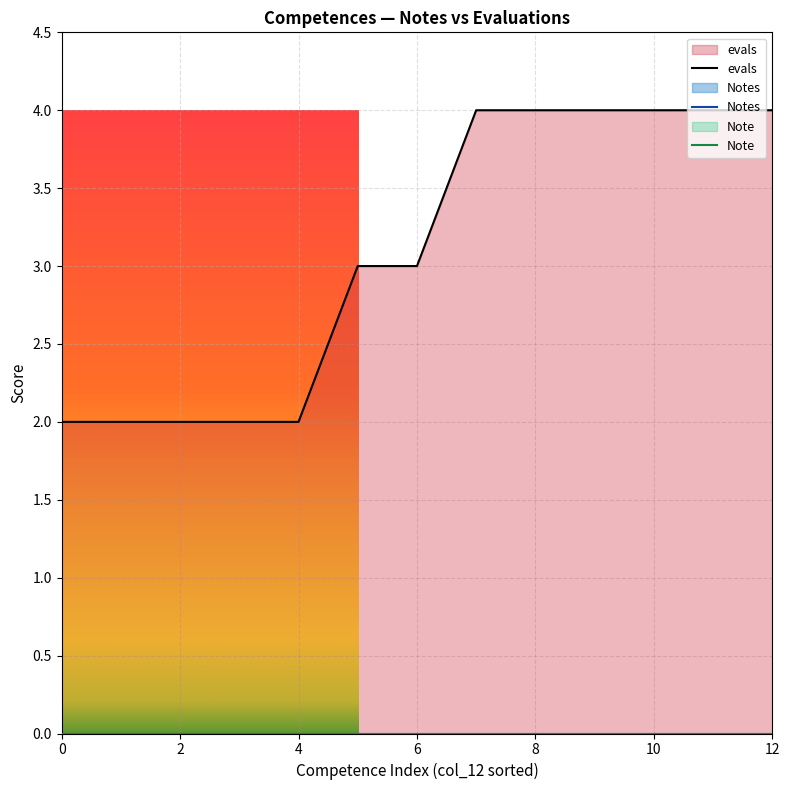

True or false: Note and Notes cross at least once.

False